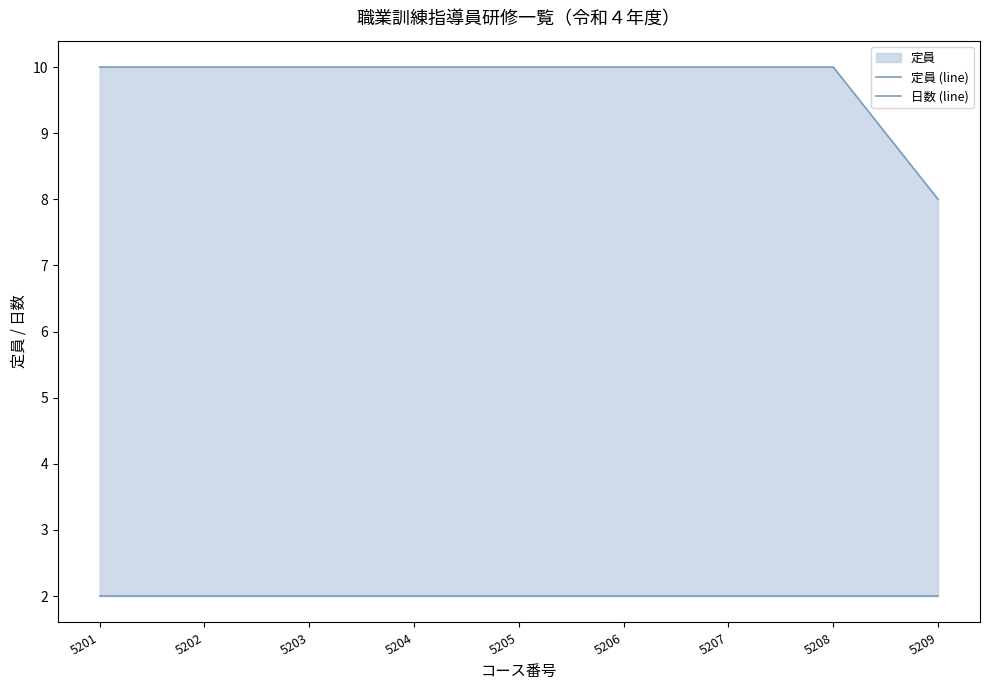

What is the minimum value for 日数 (line)?

2